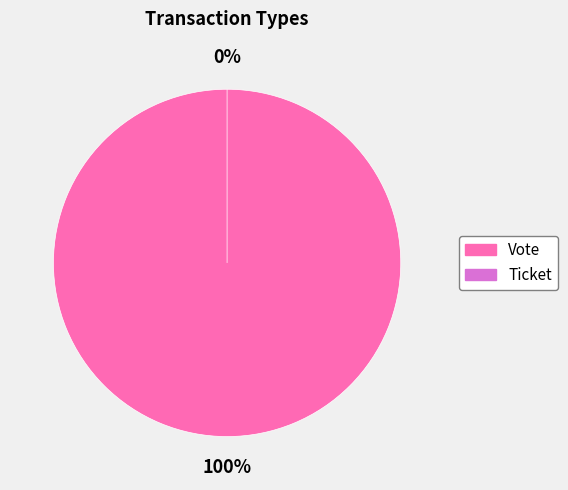

True or false: Ticket accounts for 1% of the total.

False